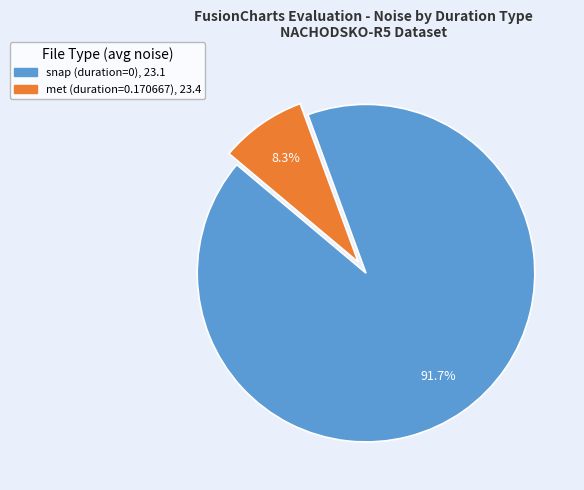

Count the number of slices in the pie.

2